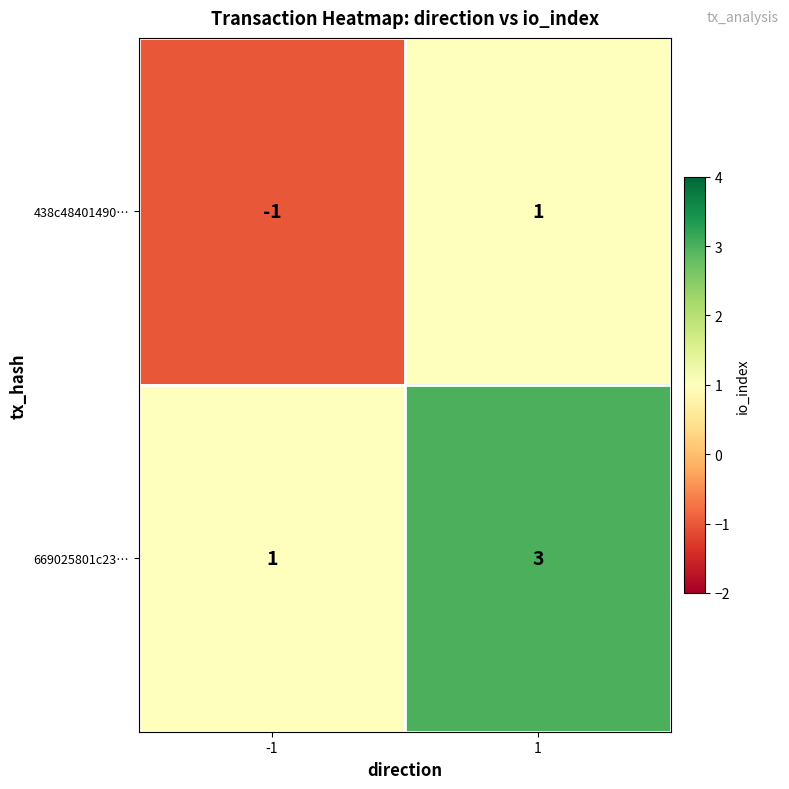

Which series has the largest total across all categories?

669025801c23…